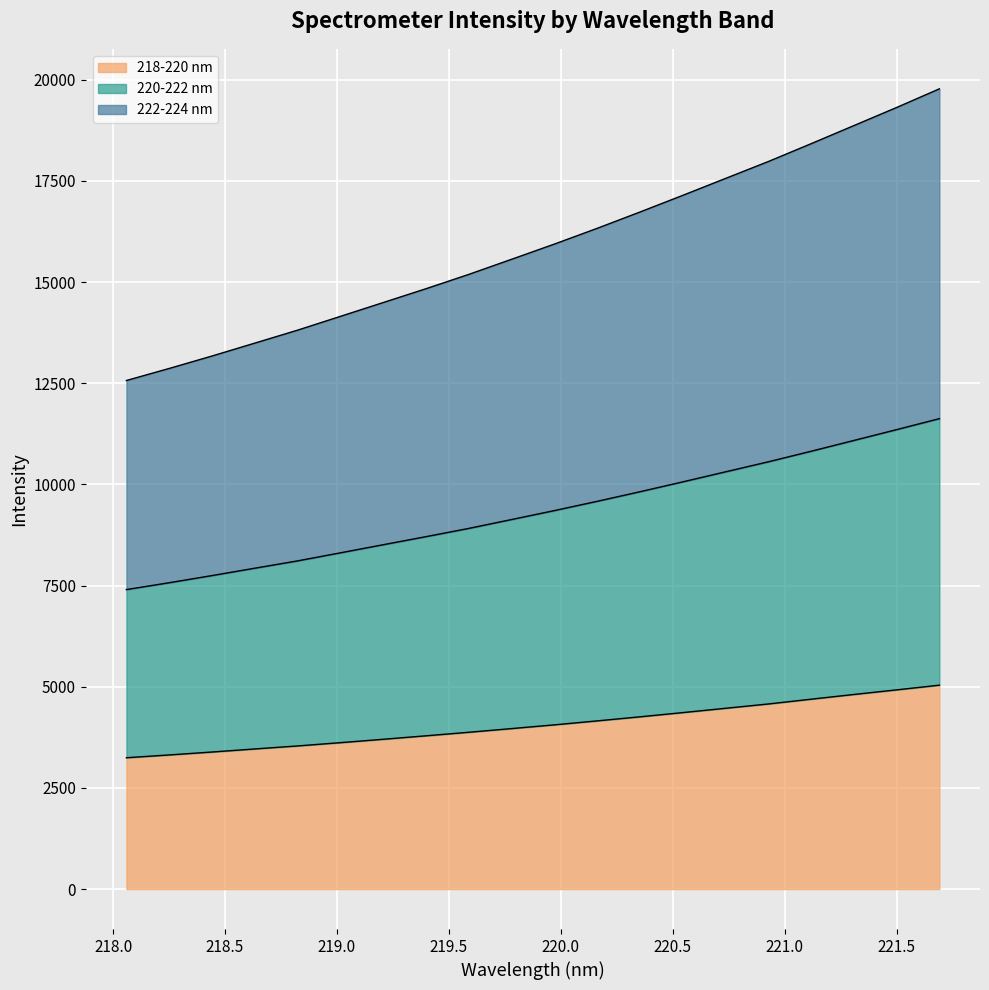

True or false: 222-224 nm and 220-222 nm cross at least once.

False